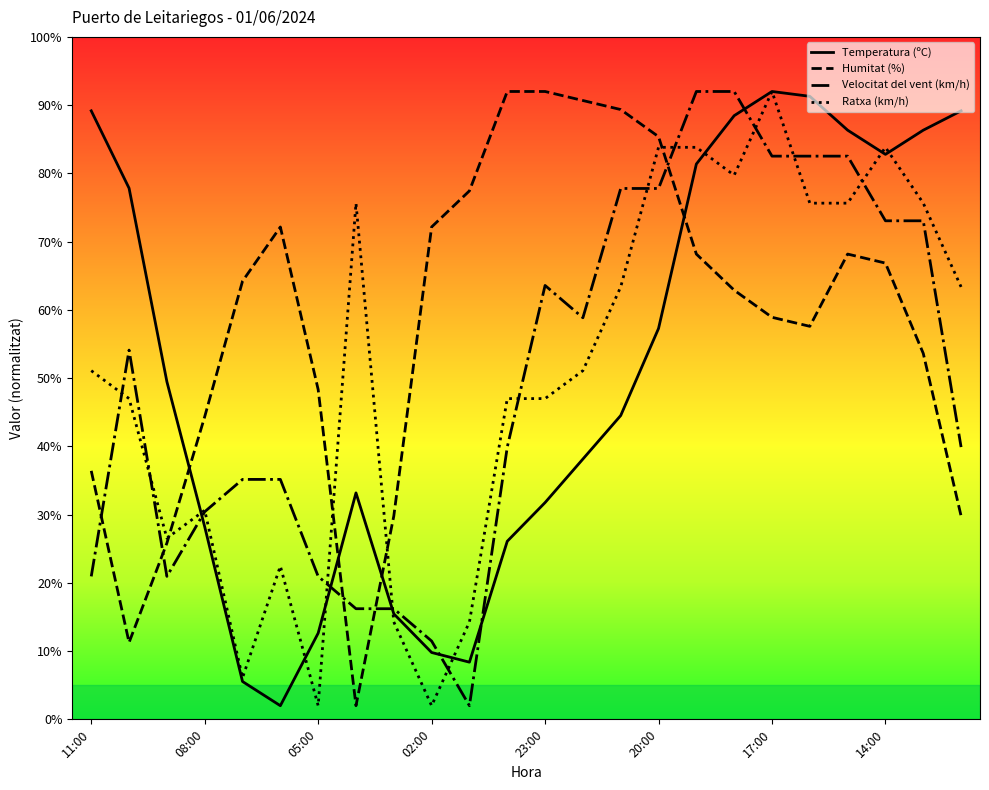

What is the minimum value for Temperatura (ºC)?

2.0